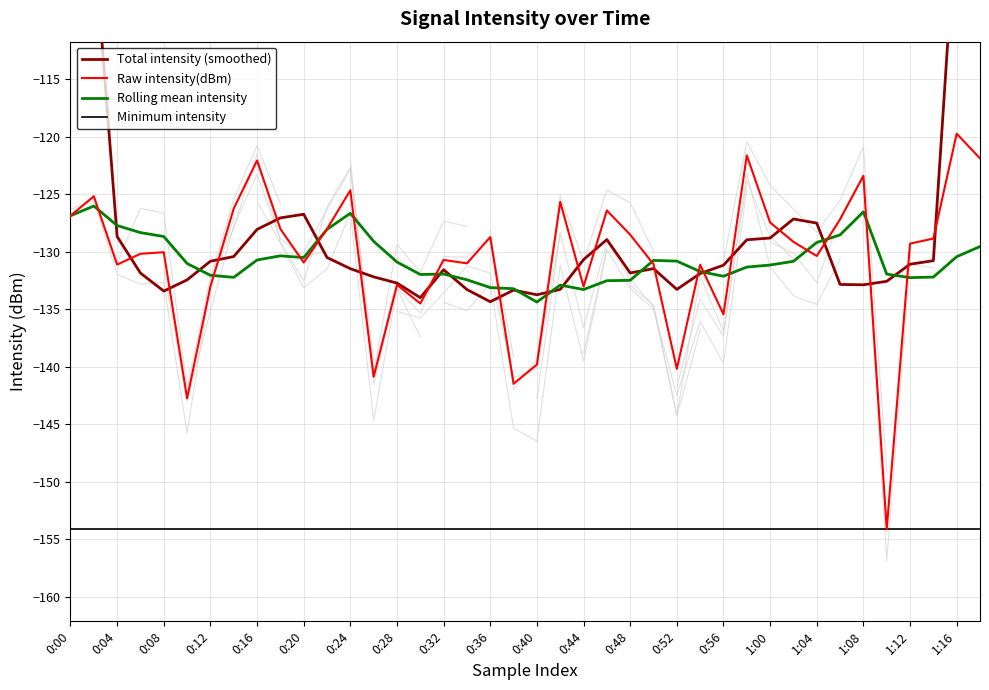

Is it true that Rolling mean intensity equals -130.7 at 0:16?

True